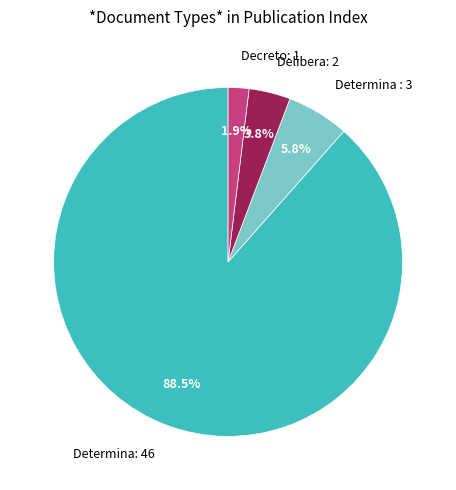

Is Determina: 46 the majority of the pie?

Yes